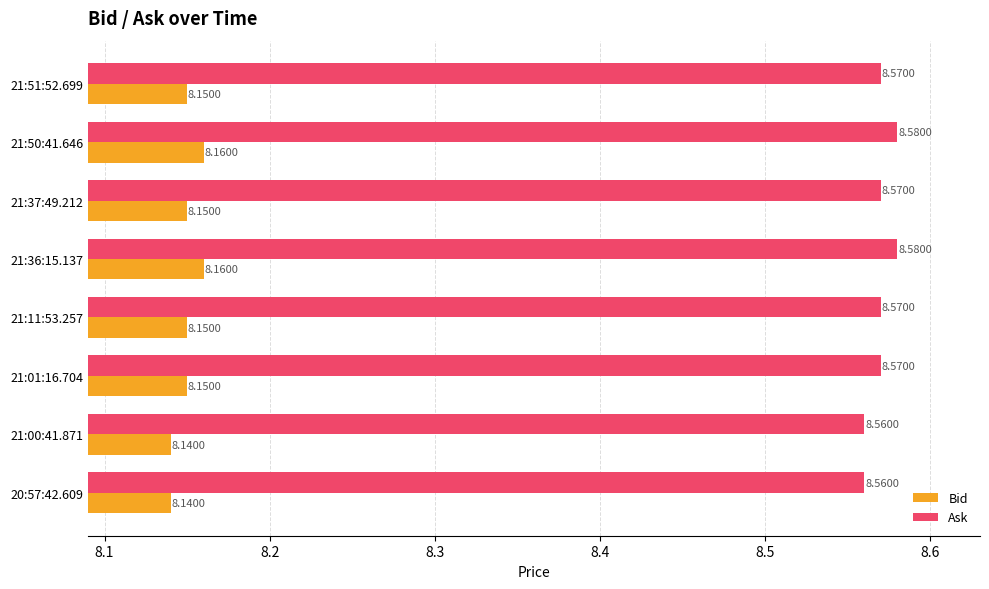

What is the sum of all Ask values?

68.6